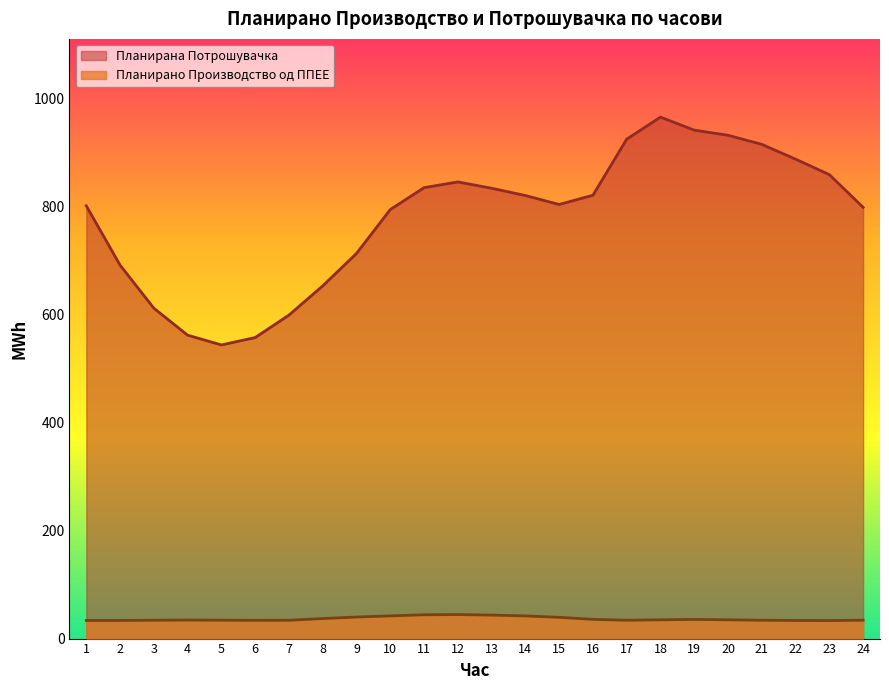

Reading right to left, list all the values displayed in this chart.

Планирано Производство од ППЕЕ: 34.1	33.3	33.6	34.0	34.8	35.5	34.8	34.0	35.6	39.4	42.0	43.5	44.5	44.1	42.0	39.9	37.1	33.9	33.8	34.0	34.4	34.0	33.6	33.6
Планирана Потрошувачка: 799.0	859.6	888.2	915.6	932.5	942.0	966.1	925.3	821.3	804.3	820.9	834.3	846.1	835.4	794.9	713.6	653.5	599.4	557.7	544.0	562.1	612.1	691.9	801.7